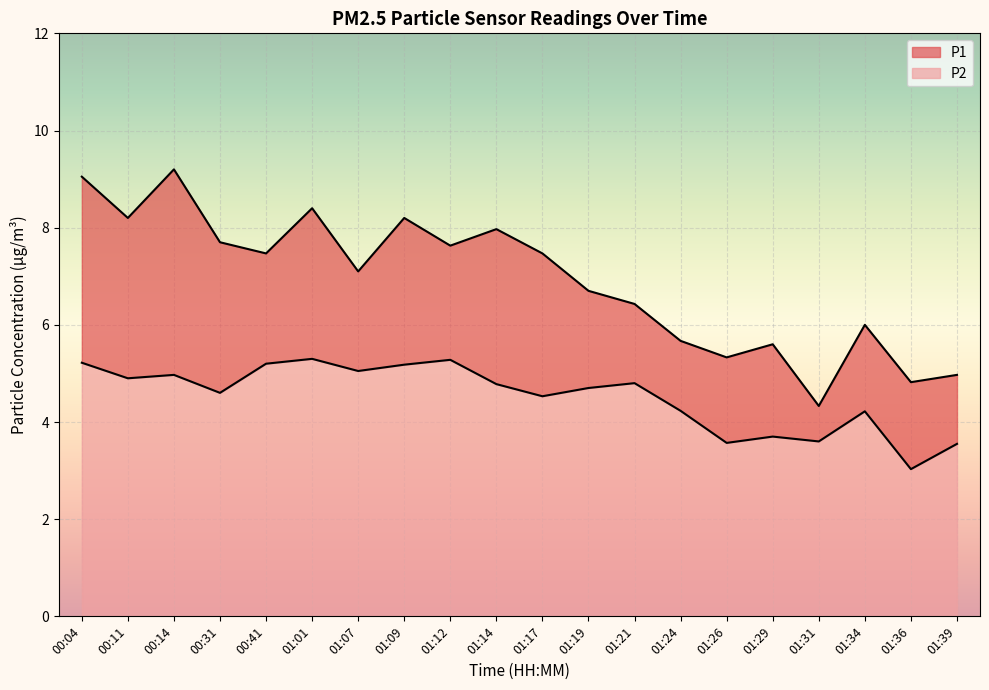

How many data points in P2 are above 4?

15